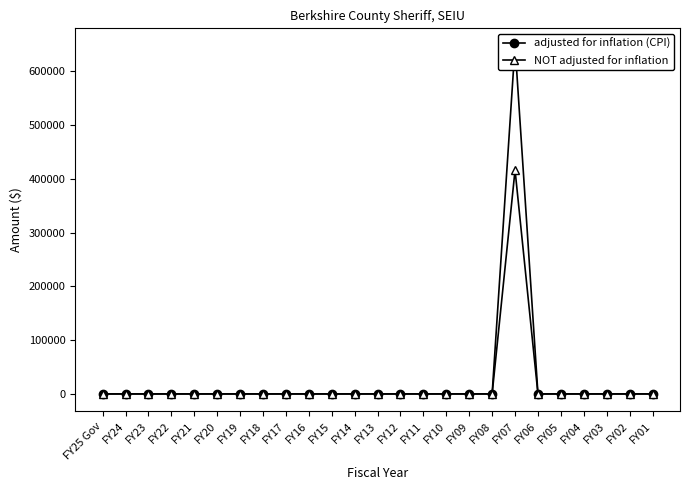

True or false: adjusted for inflation (CPI) has a value of 0 at FY23.

True